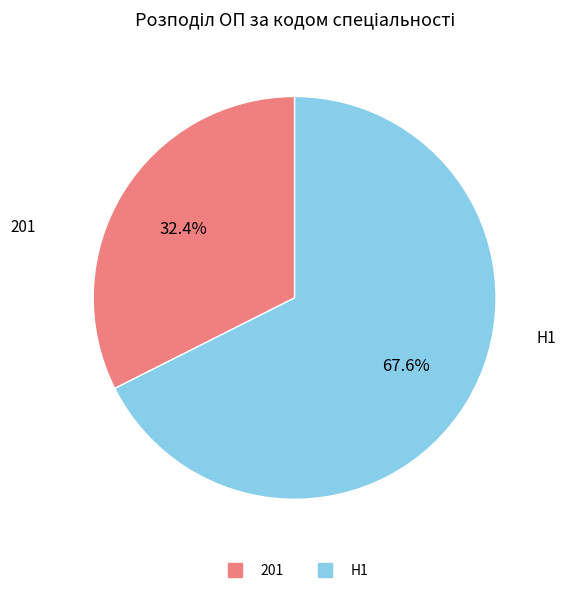

Is the sum of 201 and H1 greater than half?

Yes